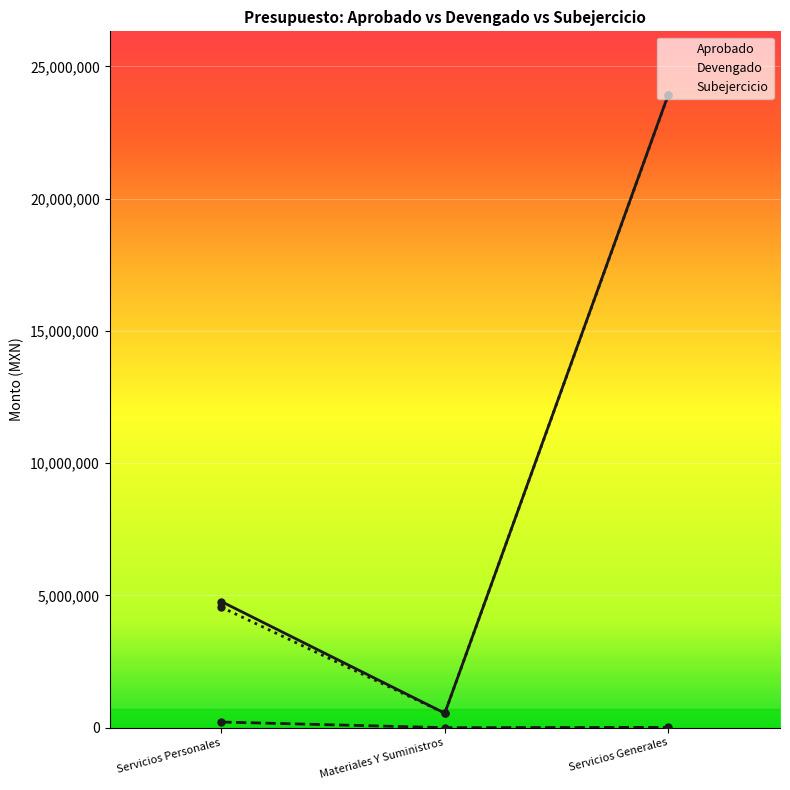

Which series has the largest total across all categories?

Aprobado